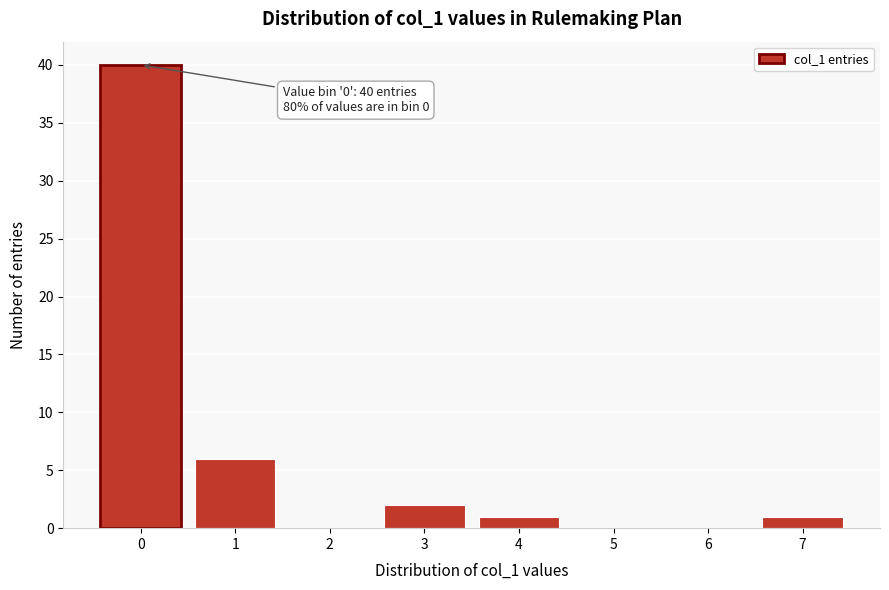

Reading right to left, list all the values displayed in this chart.

7=1	6=0	5=0	4=1	3=2	2=0	1=6	0=40